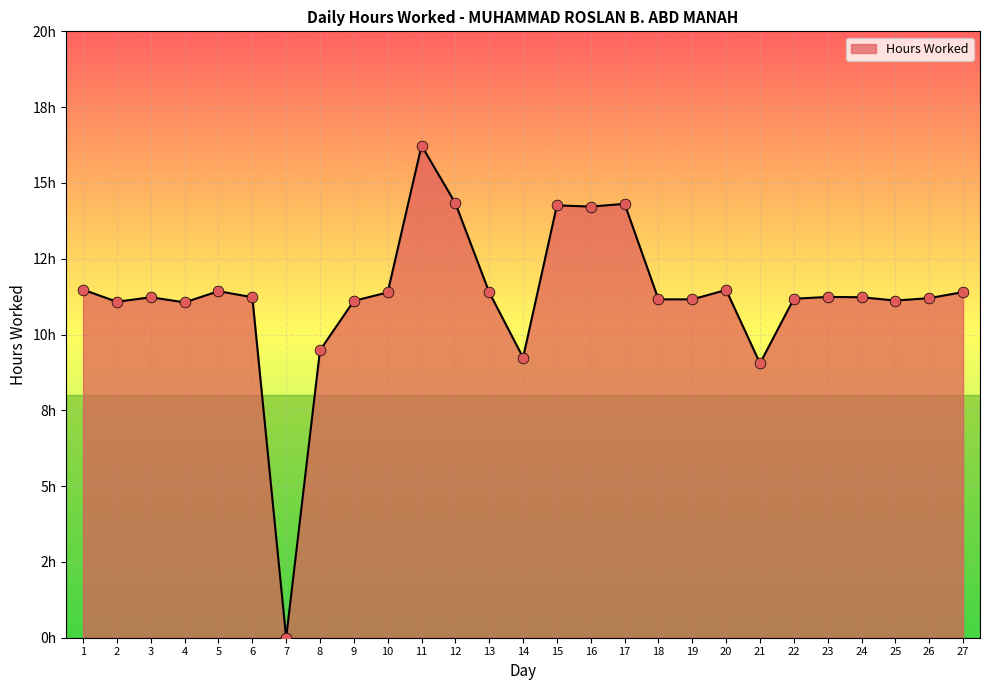

Does the chart have visible grid lines?

Yes